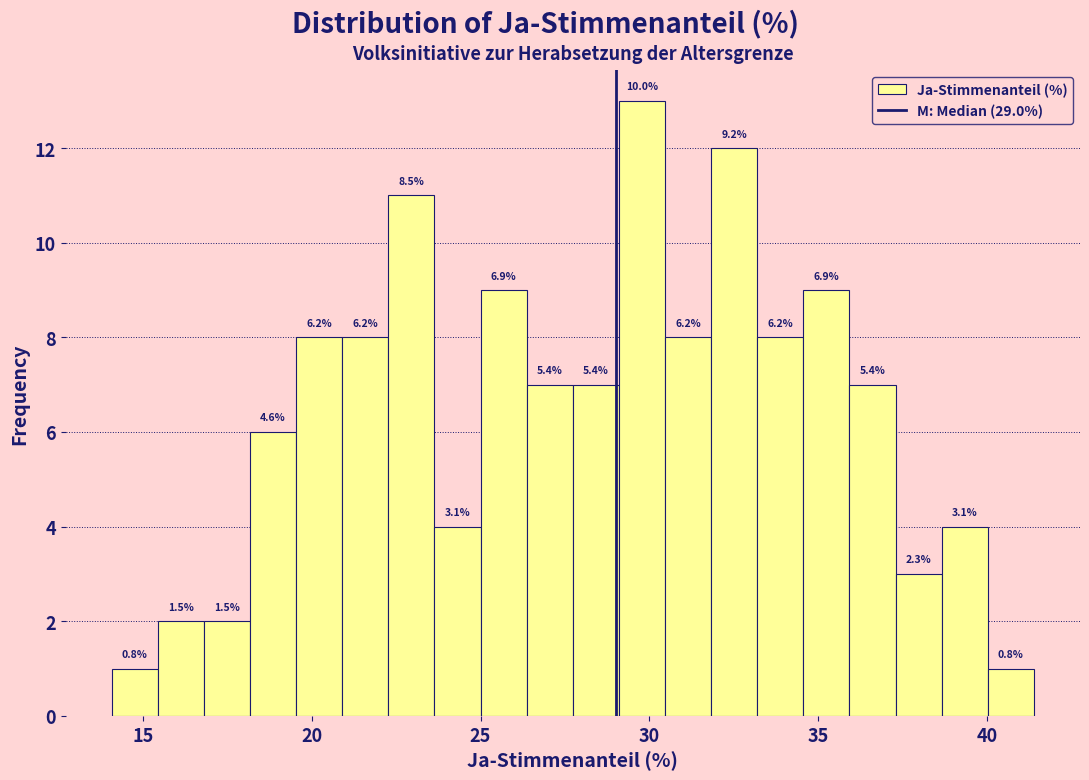

Read against the x-axis, roughly where is the centre of the tallest bar?

30.0